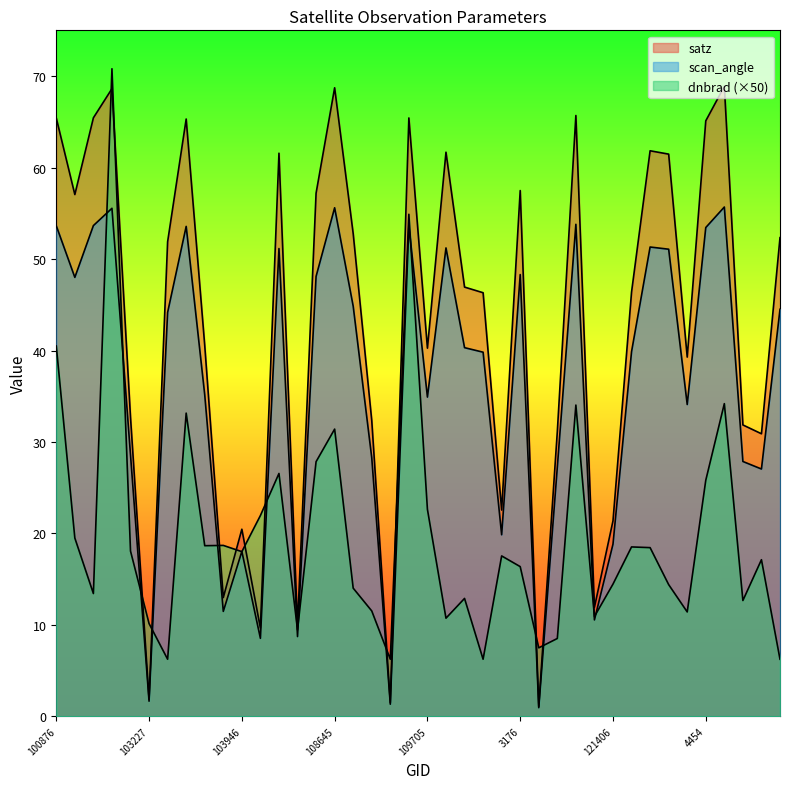

Rank the series at 4184 from lowest to highest value.

dnbrad, scan_angle, satz